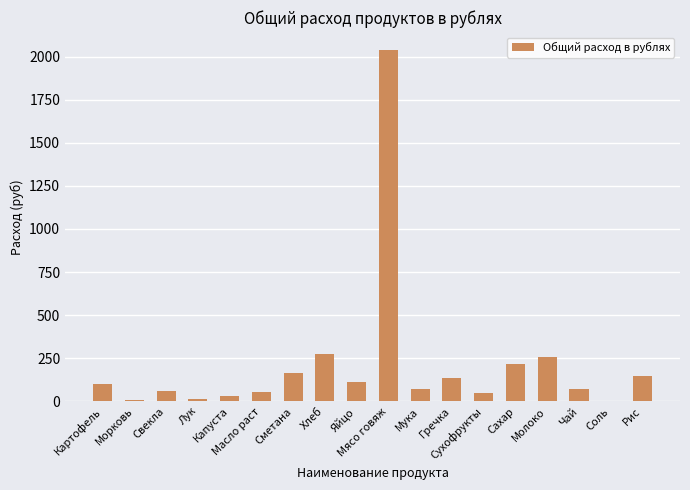

Which has a higher value, Яйцо or Лук?

Яйцо